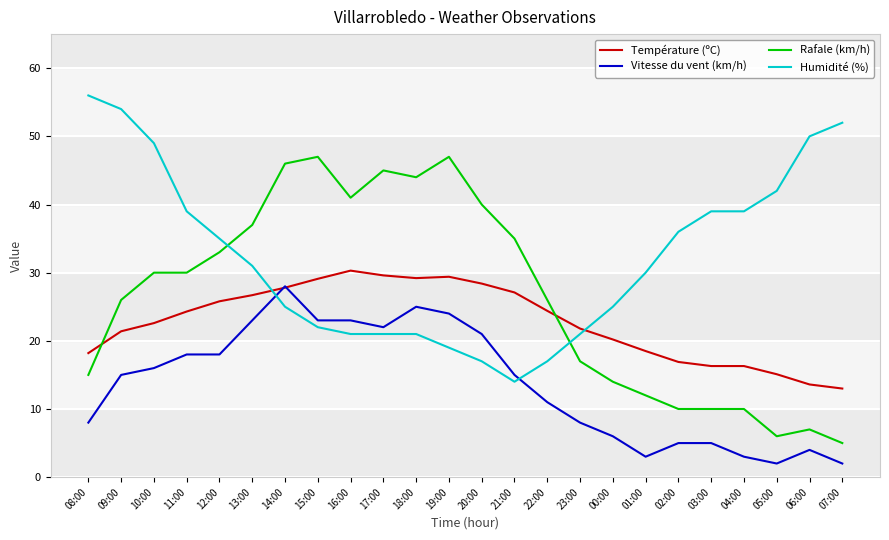

Which series changed the most between 17:00 and 22:00?

Rafale (km/h)